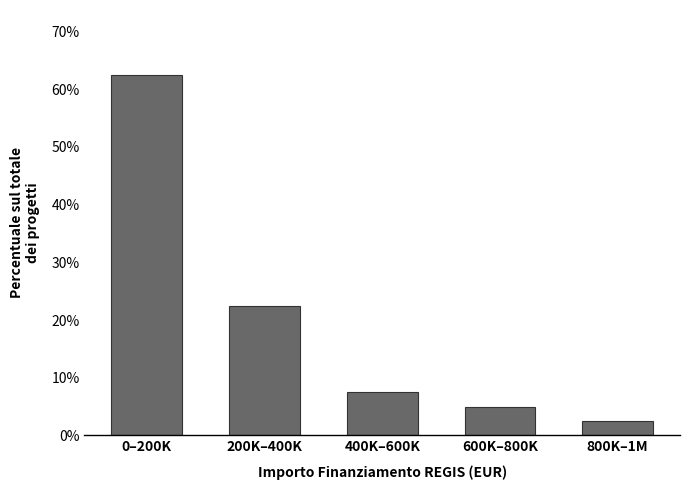

Reading left to right, list all the values displayed in this chart.

0–200K=62.5	200K–400K=22.5	400K–600K=7.5	600K–800K=5.0	800K–1M=2.5